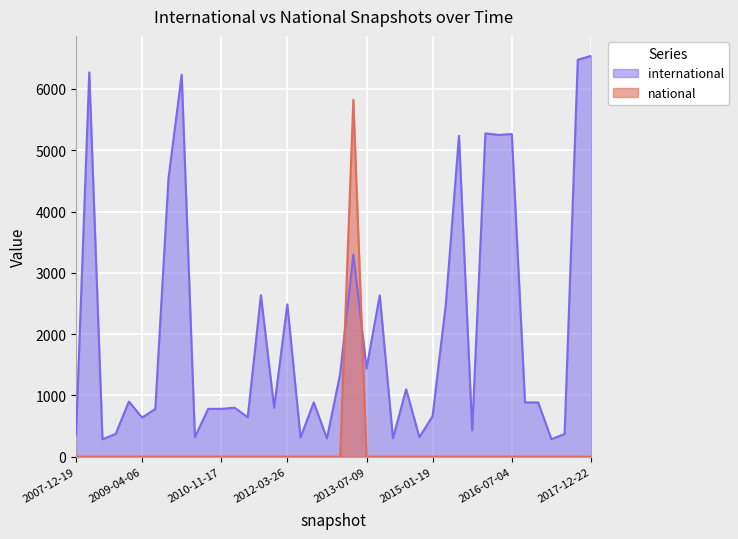

In national, how many points are higher than both neighbors (excluding endpoints)?

1